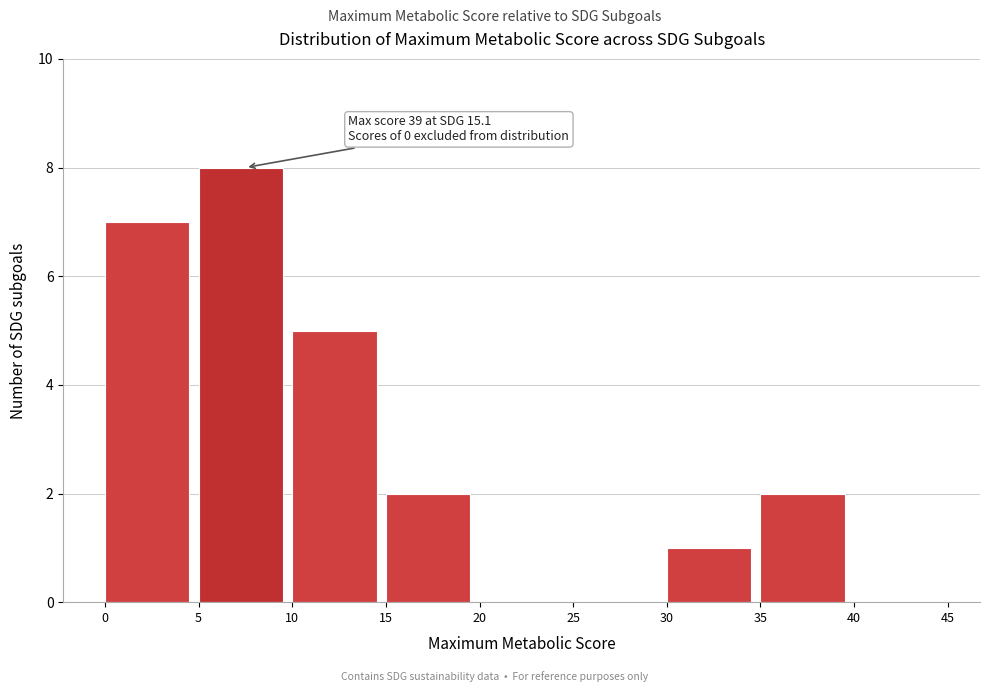

Over which range of the x-axis is the bar tallest?

5 to 10